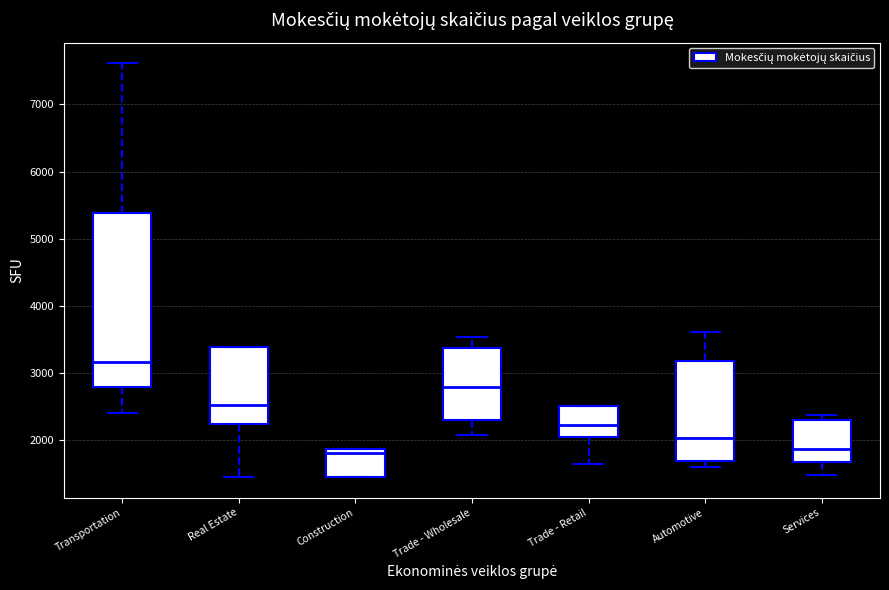

Reading left to right, read every box against the y-axis: the position of its median line, the range the box covers, and the ends of its whiskers. The values are not printed on the chart, so give them approximately, as read against the axis.

Transportation: median 3200, box 2800 to 5400, whiskers 2400 to 7600
Real Estate: median 2500, box 2200 to 3400, whiskers 1500 to 3400
Construction: median 1800, box 1500 to 1900, whiskers 1500 to 1900
Trade - Wholesale: median 2800, box 2300 to 3400, whiskers 2100 to 3500
Trade - Retail: median 2200, box 2000 to 2500, whiskers 1600 to 2500
Automotive: median 2000, box 1700 to 3200, whiskers 1600 to 3600
Services: median 1900, box 1700 to 2300, whiskers 1500 to 2400